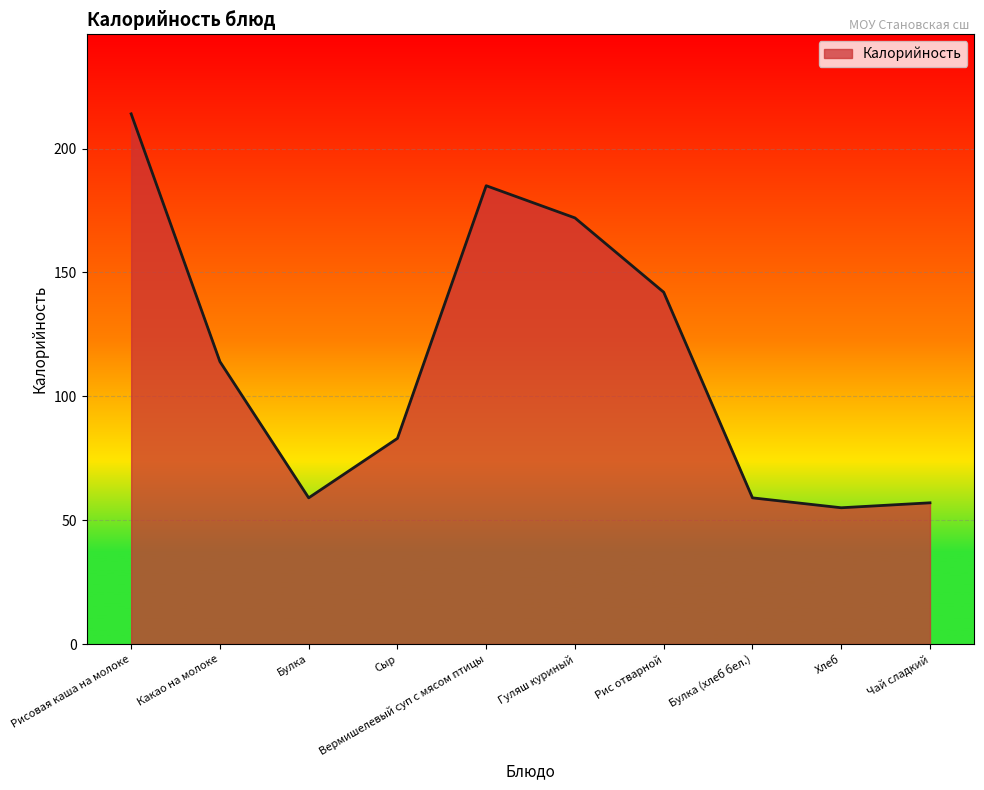

Count the number of data series in this chart.

1